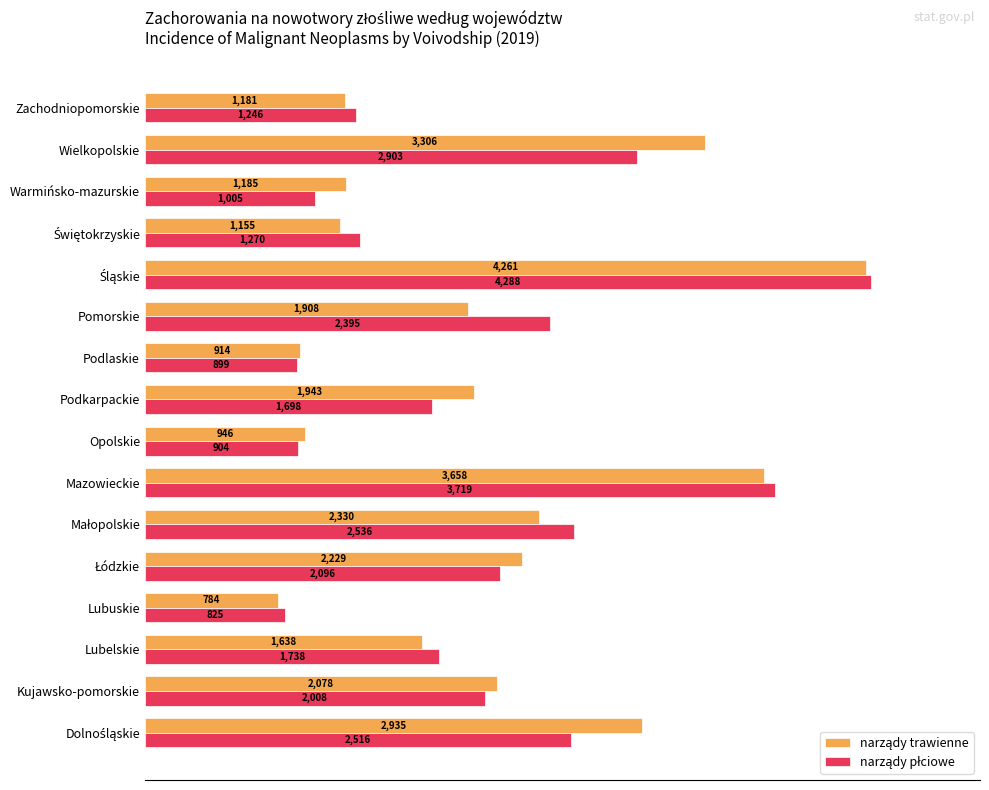

What is the spread (max minus min) of values at Warmińsko-mazurskie?

180